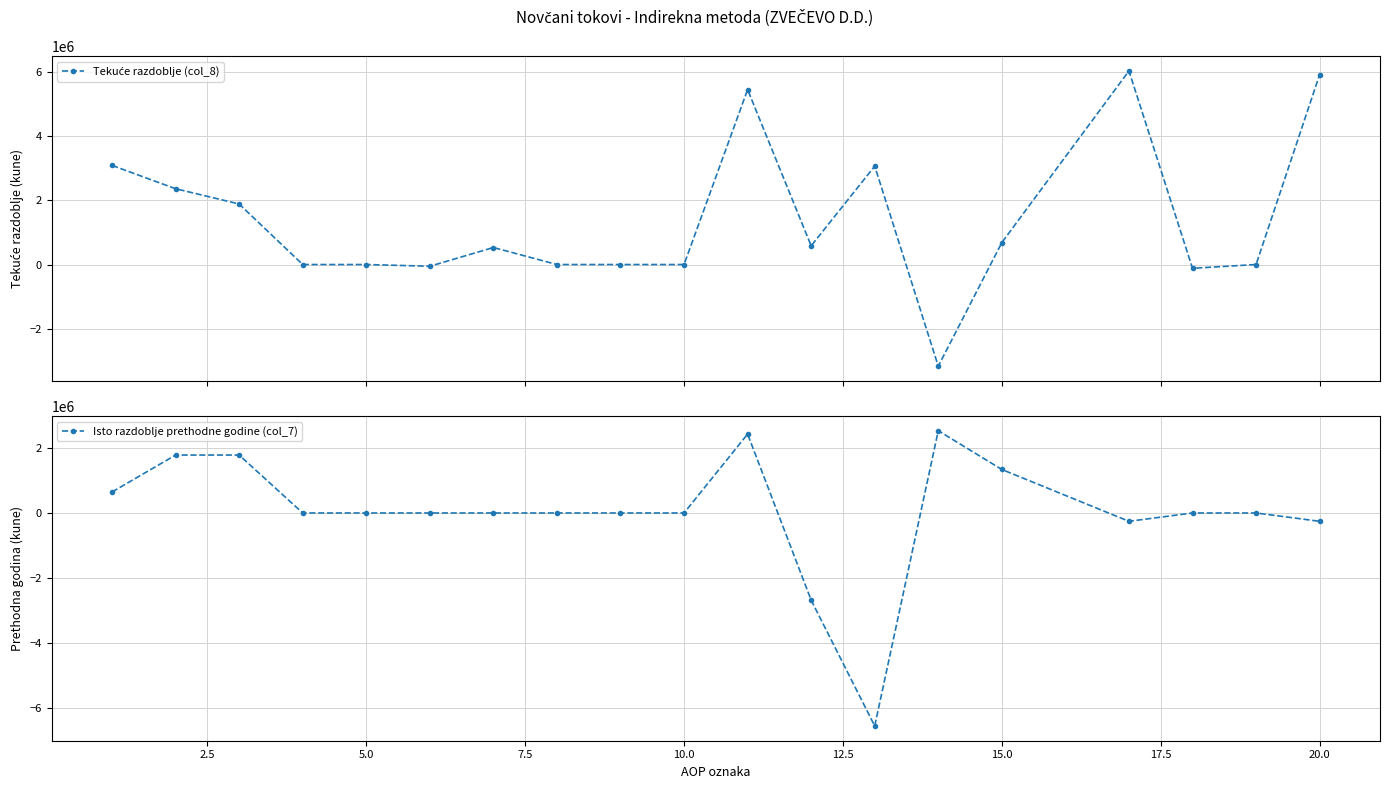

What is the minimum value for Isto razdoblje prethodne godine (col_7)?

-6555914